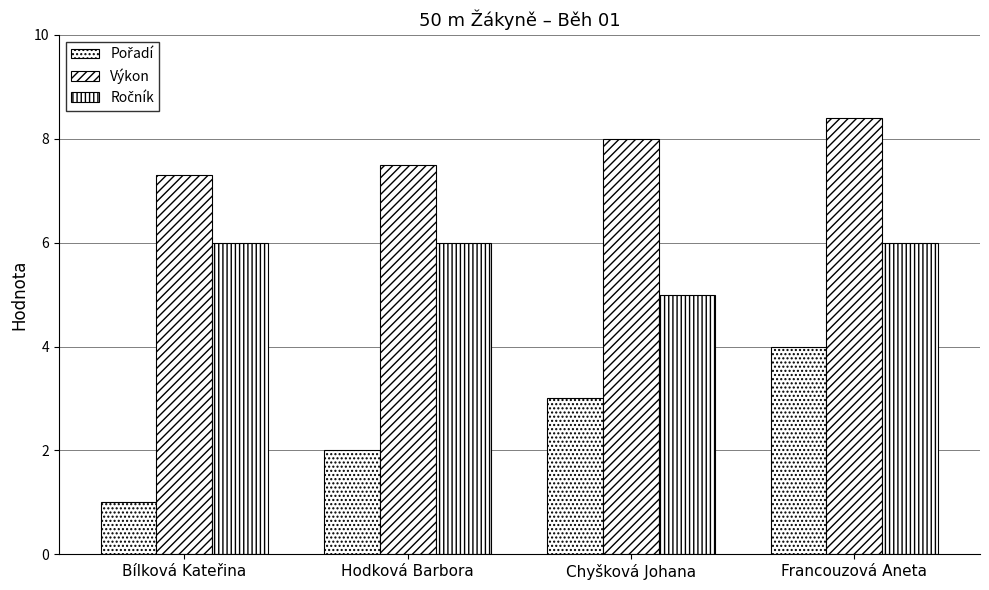

Does the chart contain stacked bars?

No